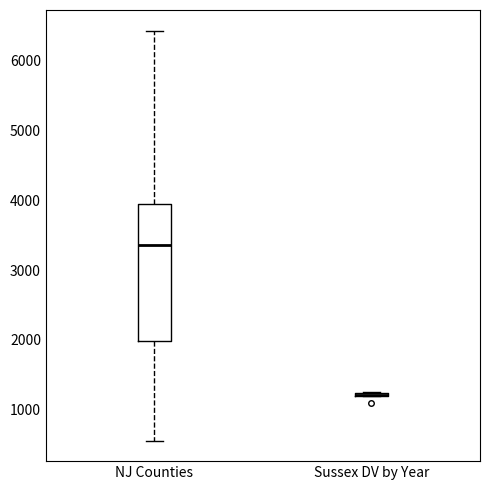

Which box is the tallest, from its lower edge to its upper edge?

NJ Counties